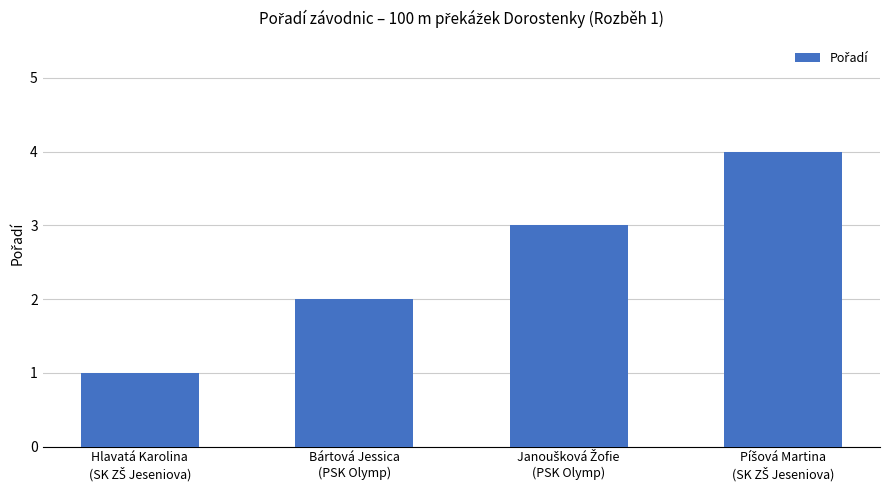

What is the sum of all values?

10